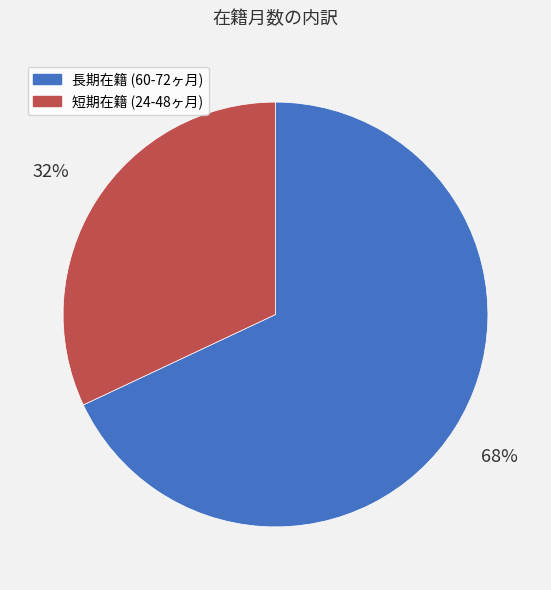

To the nearest percent, what is the average slice percentage?

50%